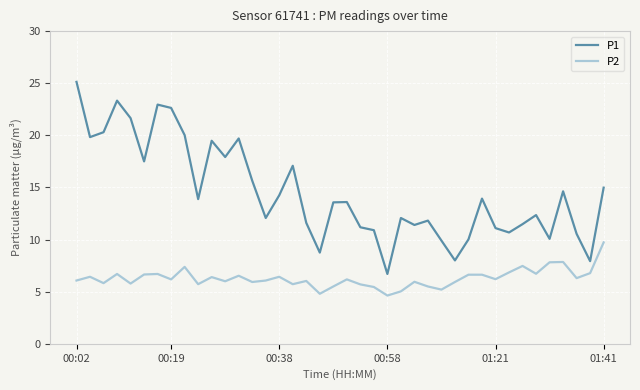

What is the greatest value displayed?

25.1